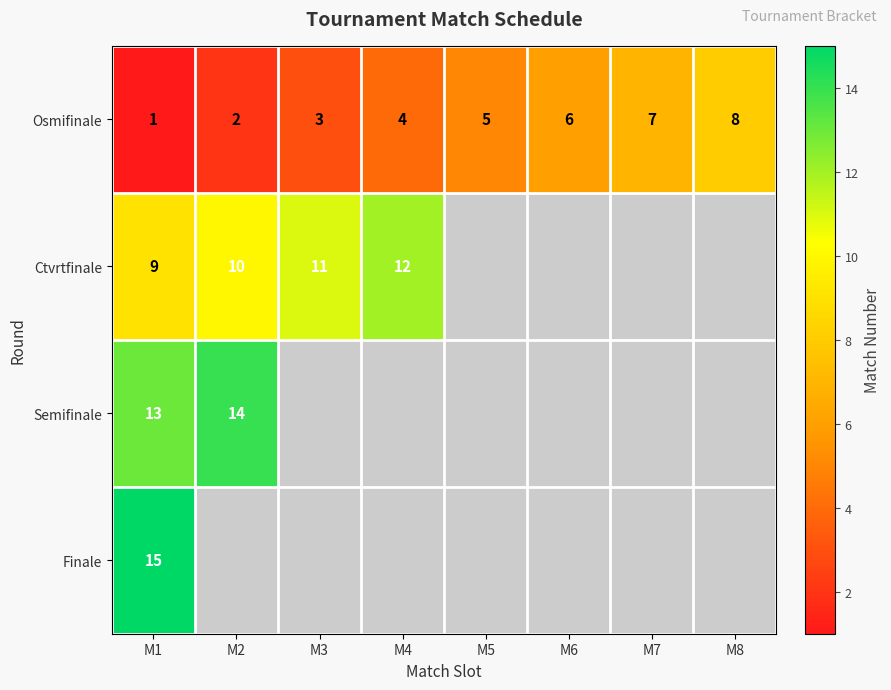

At which category is the sum across all series the highest?

M1